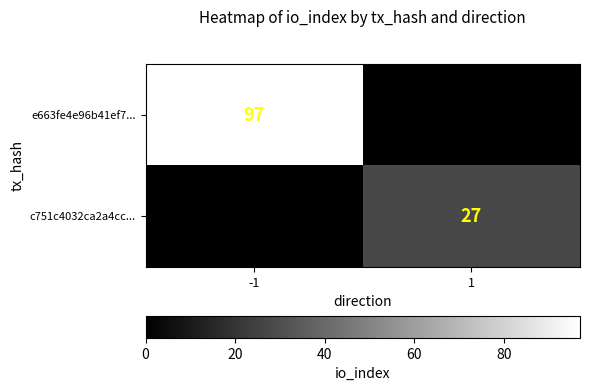

Between -1 and 1, which is larger?

-1